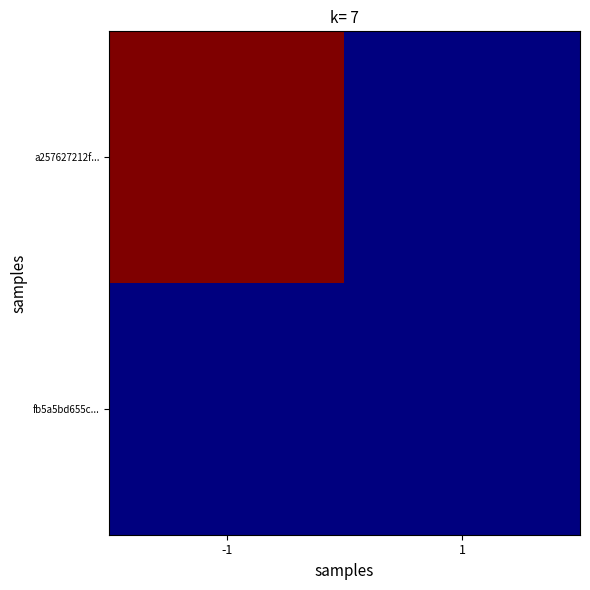

Rank the series by their maximum value, from lowest to highest.

fb5a5bd655c..., a257627212f...